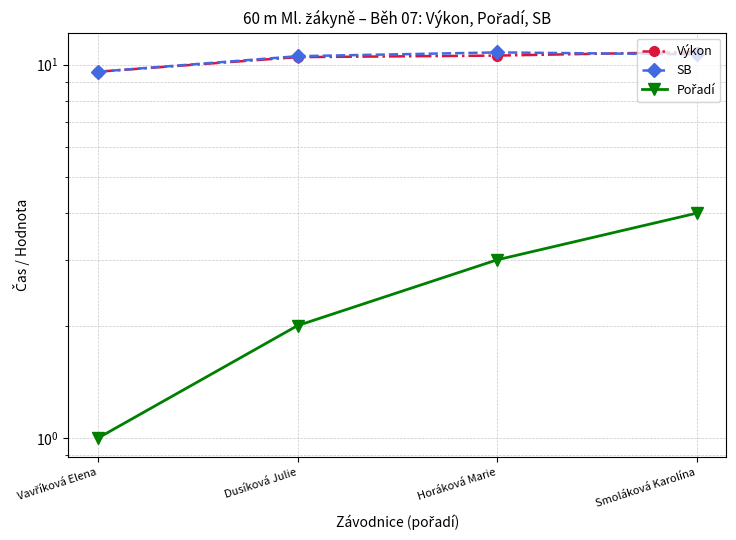

Which category has the lowest value across all series?

Vavříková Elena